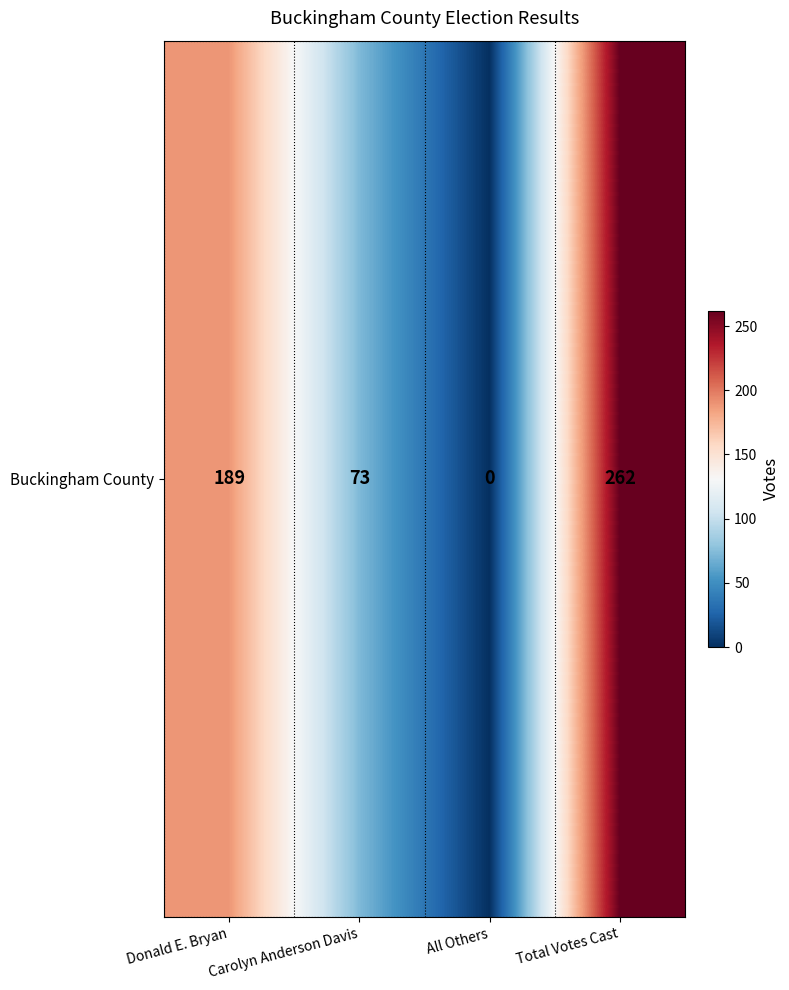

Reading left to right, what are all the values shown in this chart?

189	73	0	262